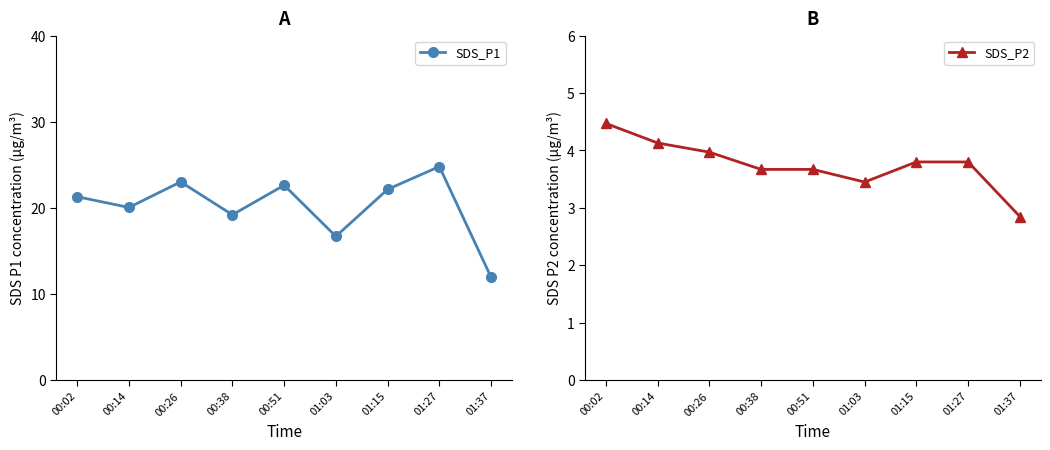

What is the label of the 1st point from the left?

00:02